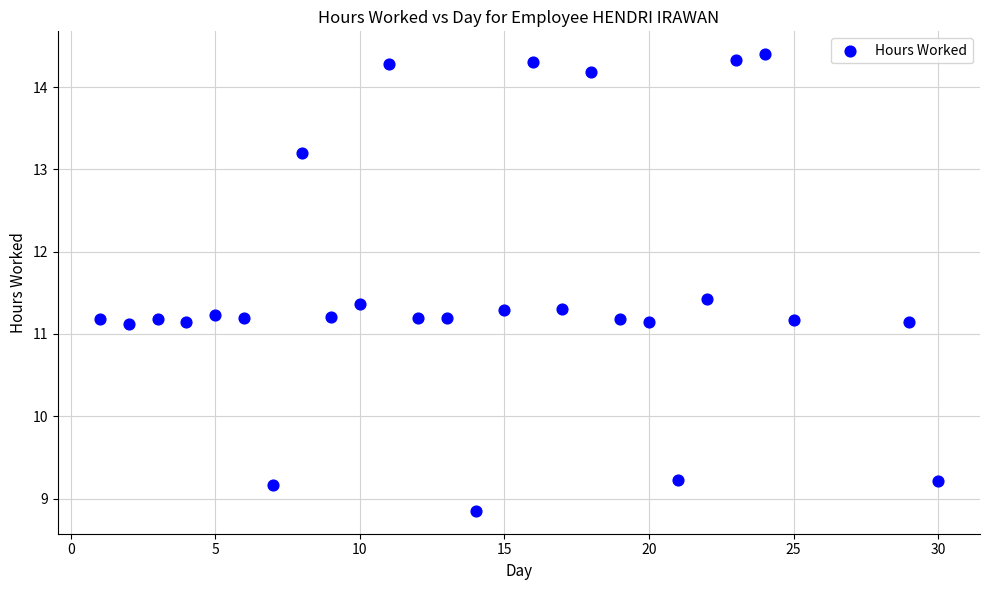

What is the range of X values (max minus min)?

29.0